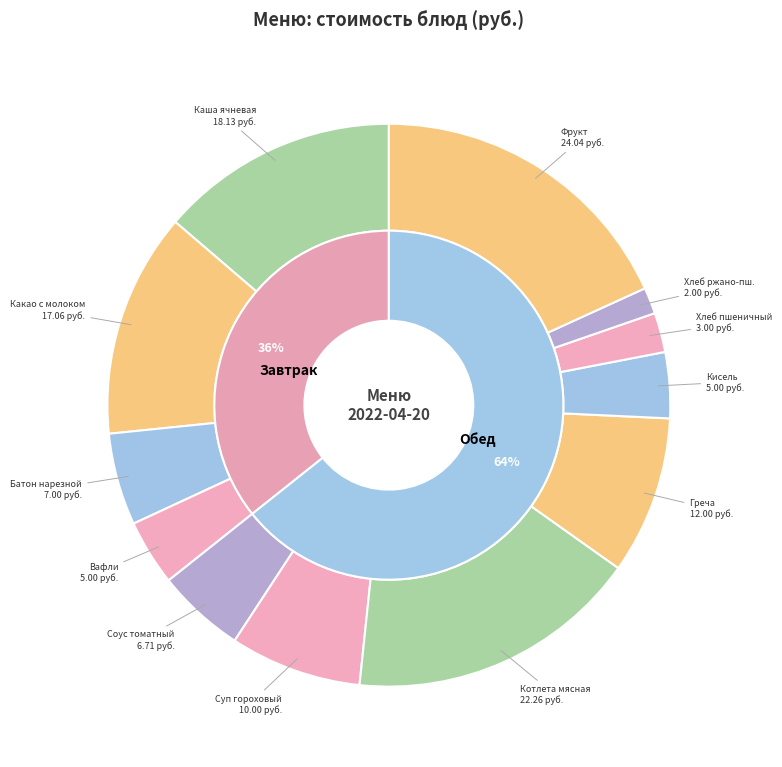

Rank the categories by value from lowest to highest.

хлеб ржано-пшеничный, хлеб пшеничный, вафли, кисель, соус томатный, батон нарезной, суп гороховый, греча рассыпчатая, какао с молоком, каша ячневая с маслом, котлета мясная, фрукт